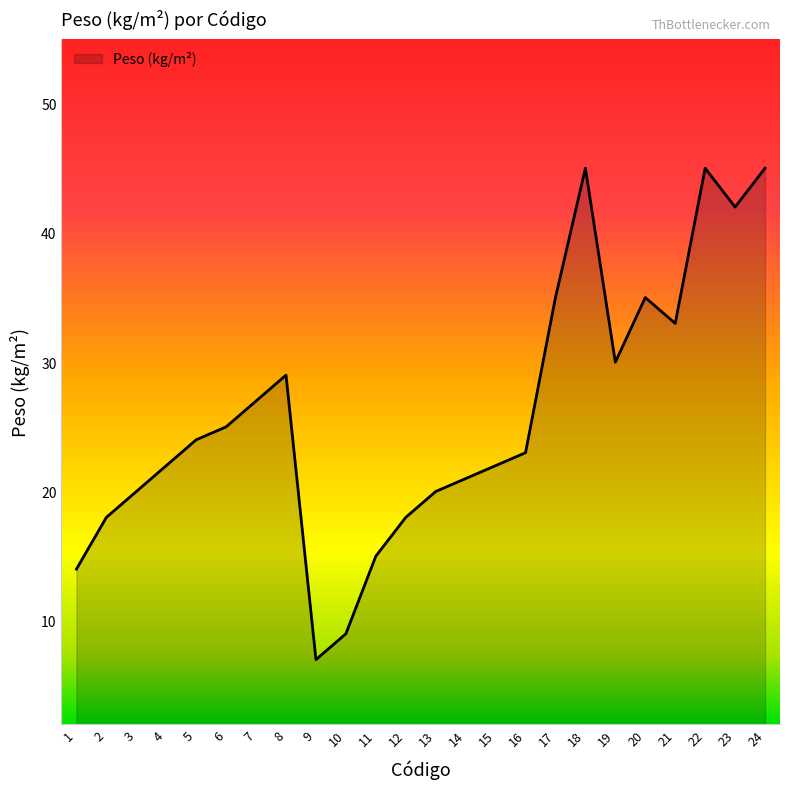

How many lines are shown in the chart?

1